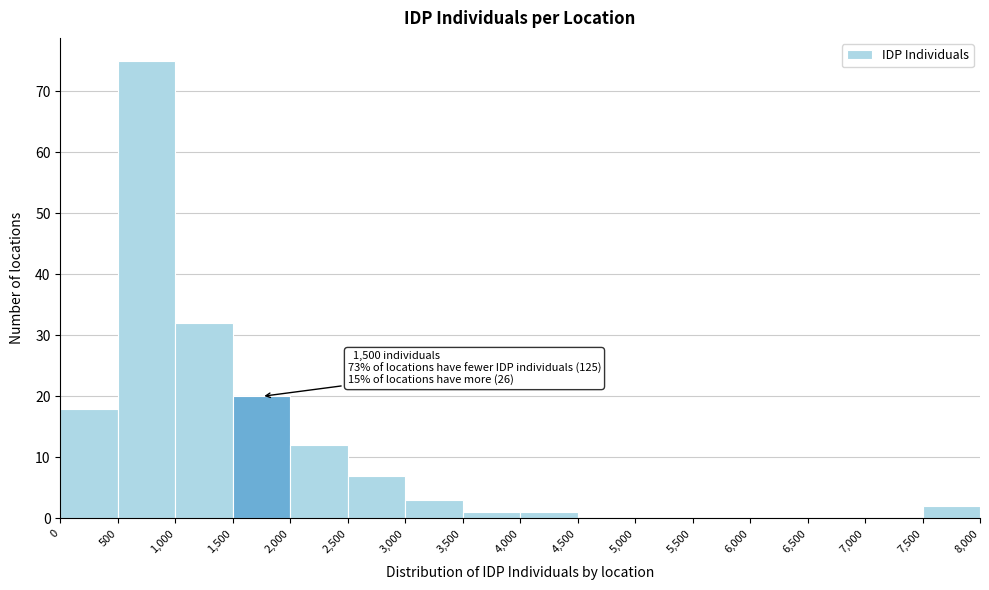

Which range on the x-axis has the tallest bar?

500 to 1,000